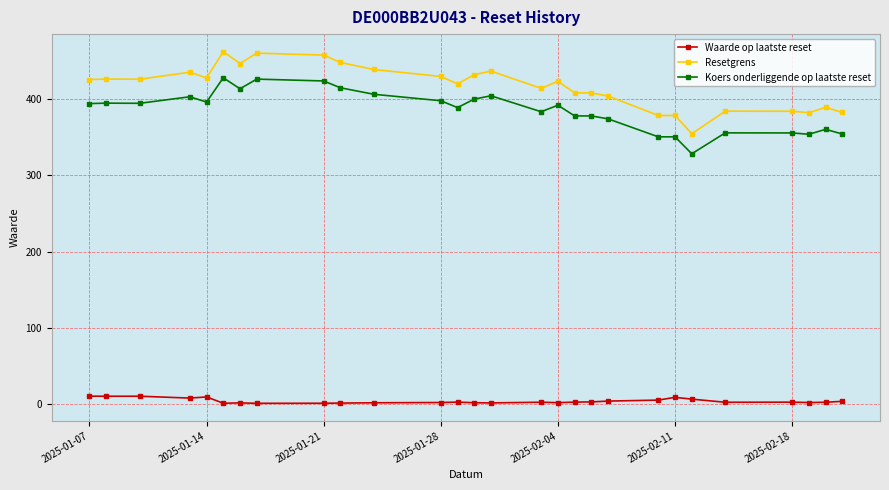

True or false: Resetgrens and Waarde op laatste reset cross at least once.

False